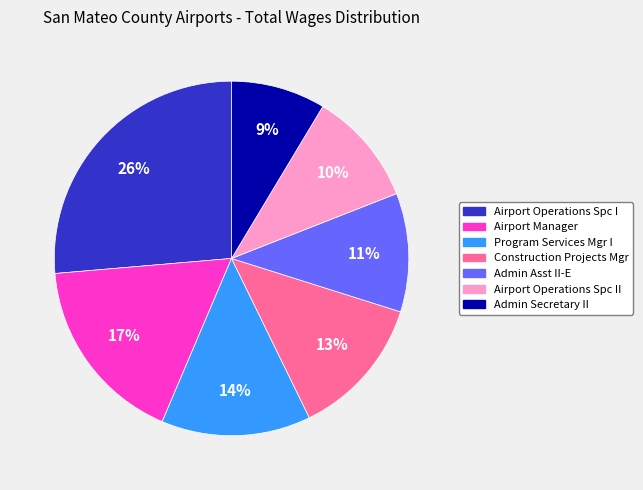

To the nearest percent, what is the average slice percentage?

14%